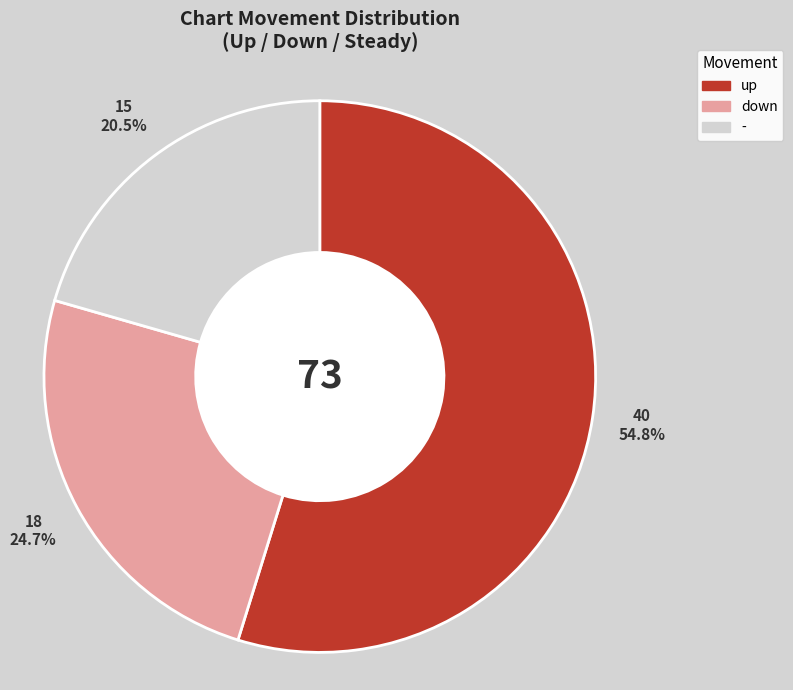

What is the majority slice?

up